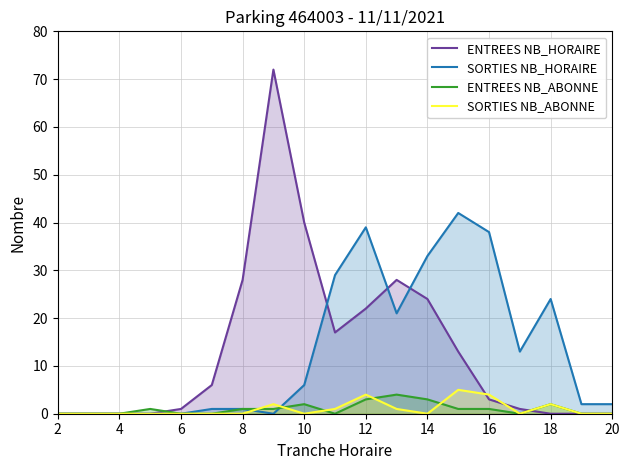

How many interior local valleys does the ENTREES NB_HORAIRE series have?

1